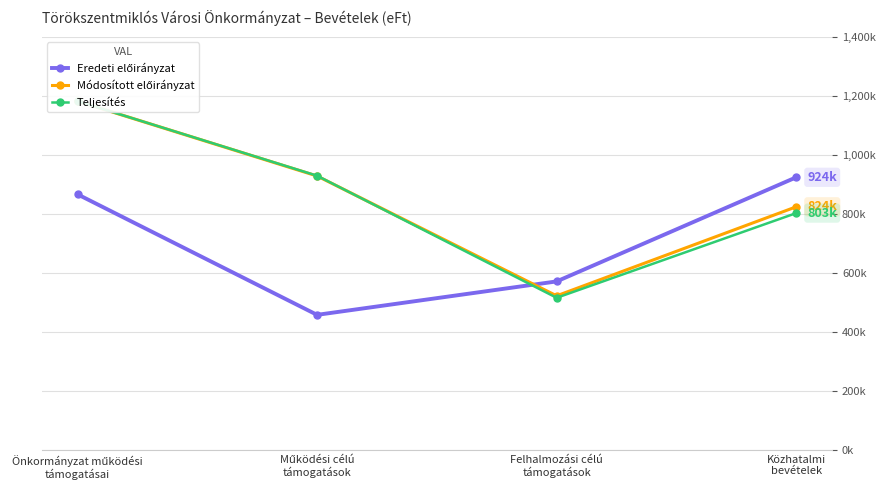

What is the value of the Eredeti előirányzat point at the 1st from the left?

866388